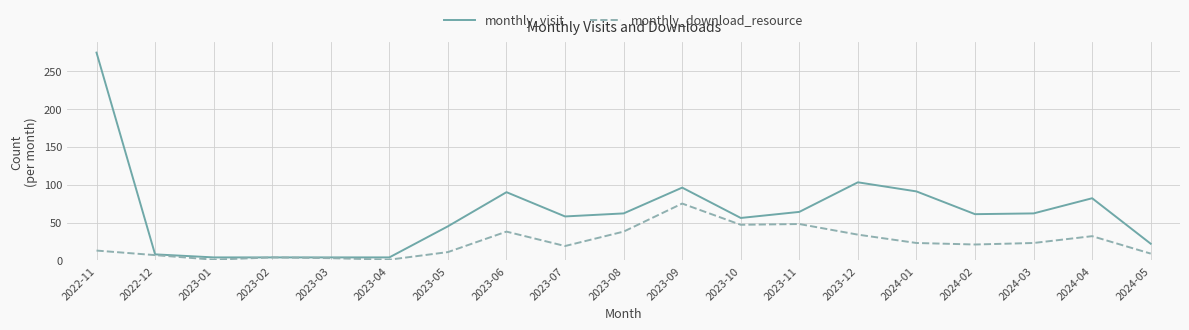

Between 2023-01 and 2023-05, which series saw the biggest shift?

monthly_visit